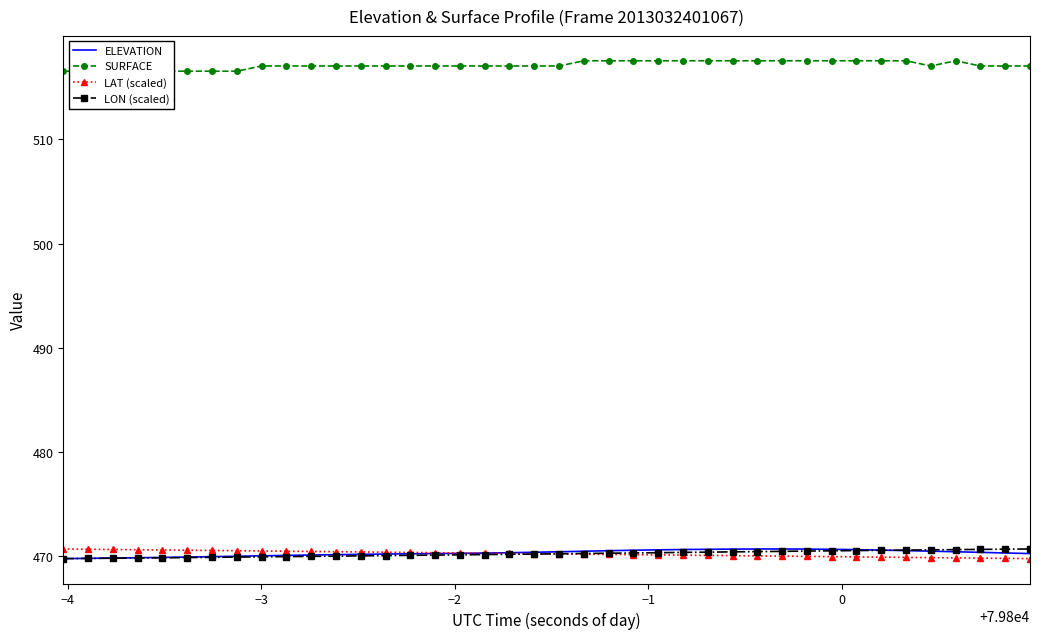

What are all the series names shown in the legend?

ELEVATION, SURFACE, LAT (scaled), LON (scaled)